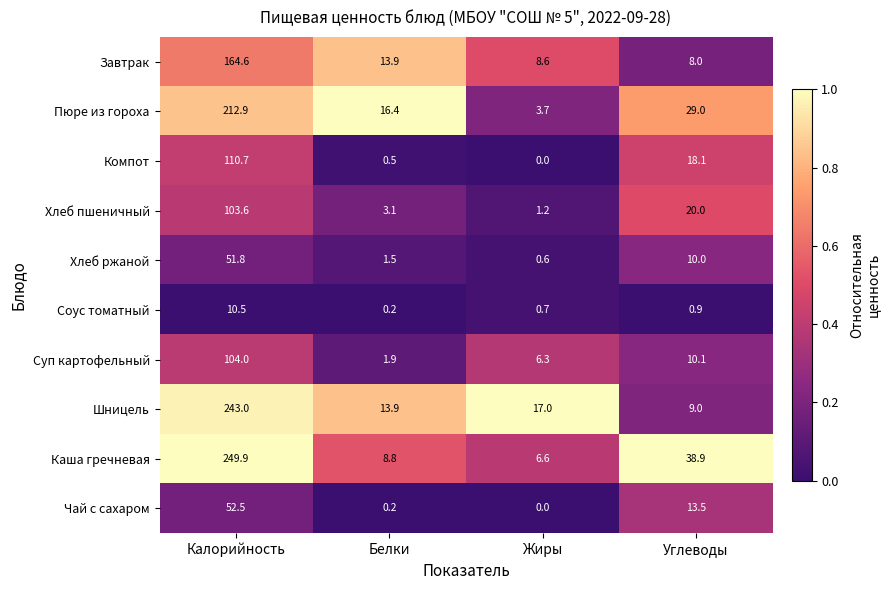

True or false: Шницель has a value of 13.9 at Белки.

True